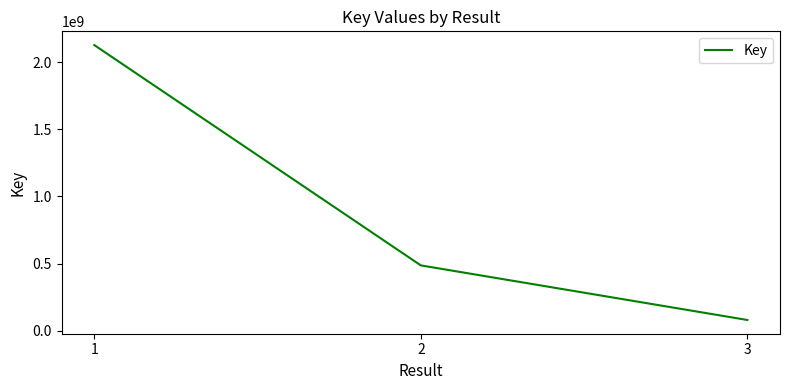

Reading right to left, what are all the values shown in this chart?

79393473	486301329	2128860280